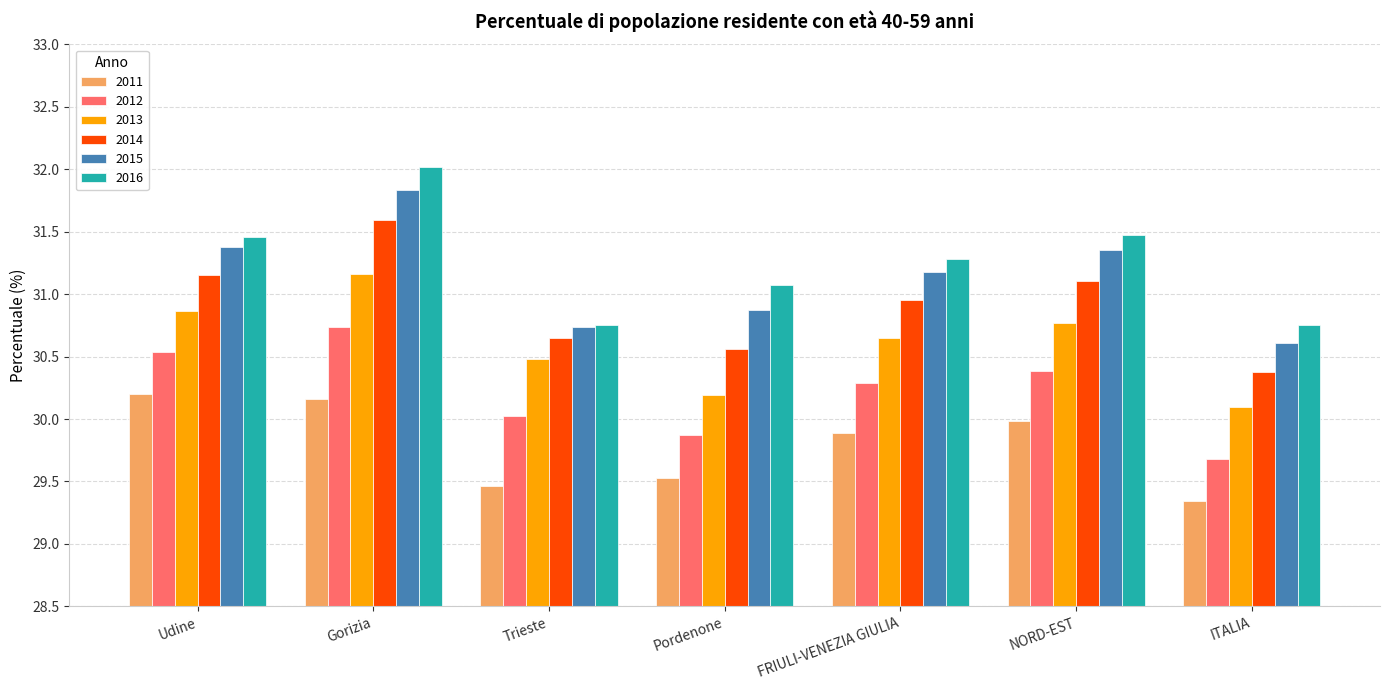

What are all the series names shown in the legend?

2011, 2012, 2013, 2014, 2015, 2016